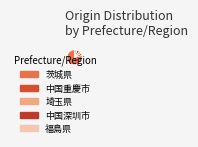

Which category has the smallest portion of the pie?

中国重慶市